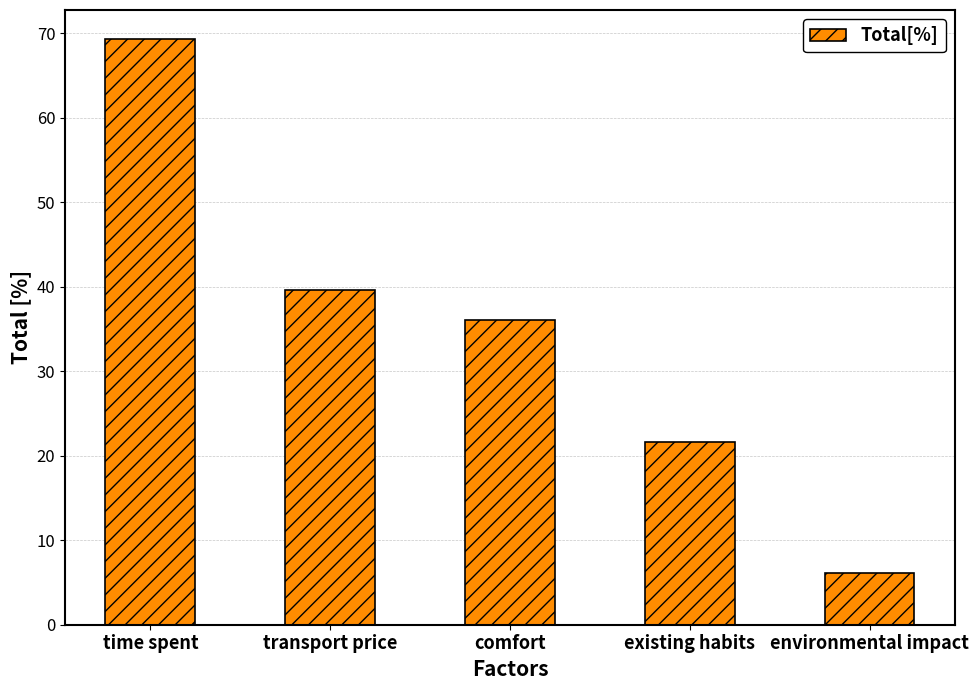

Between transport price and time spent, which is larger?

time spent